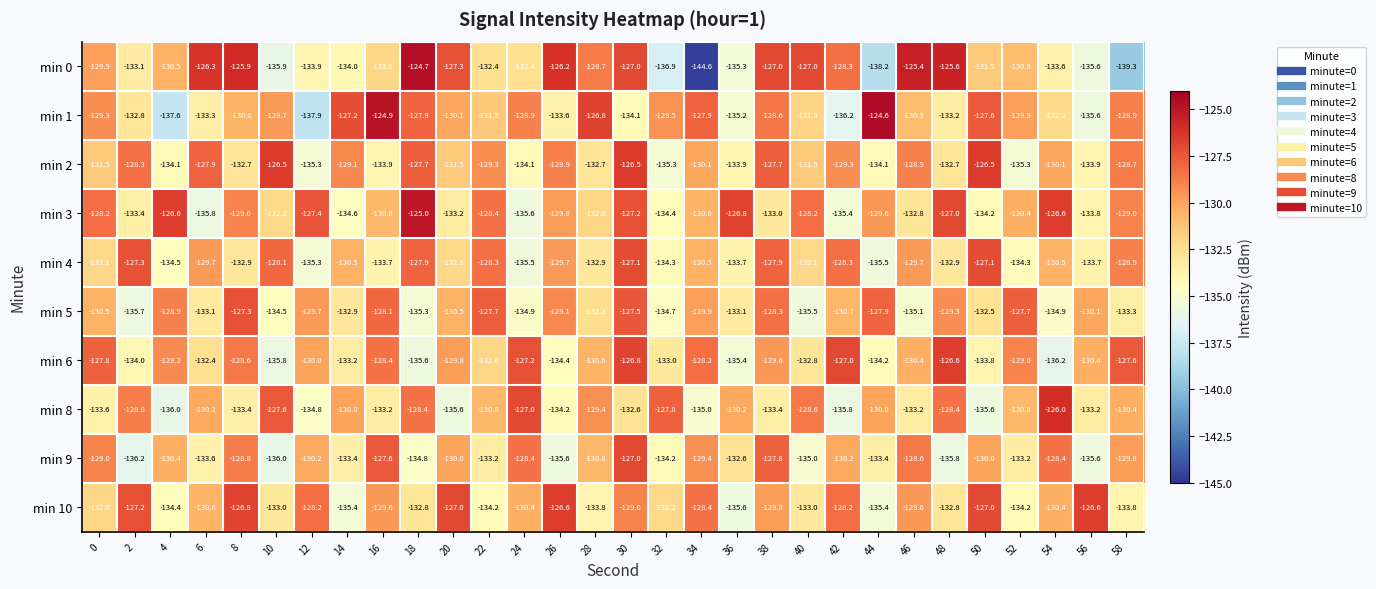

Read the min 6 value at 58.

-127.6